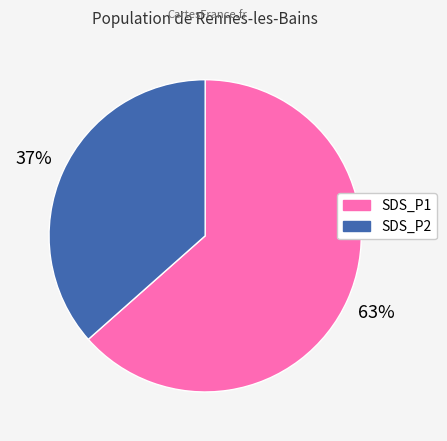

Rank the categories by value from lowest to highest.

SDS_P2, SDS_P1